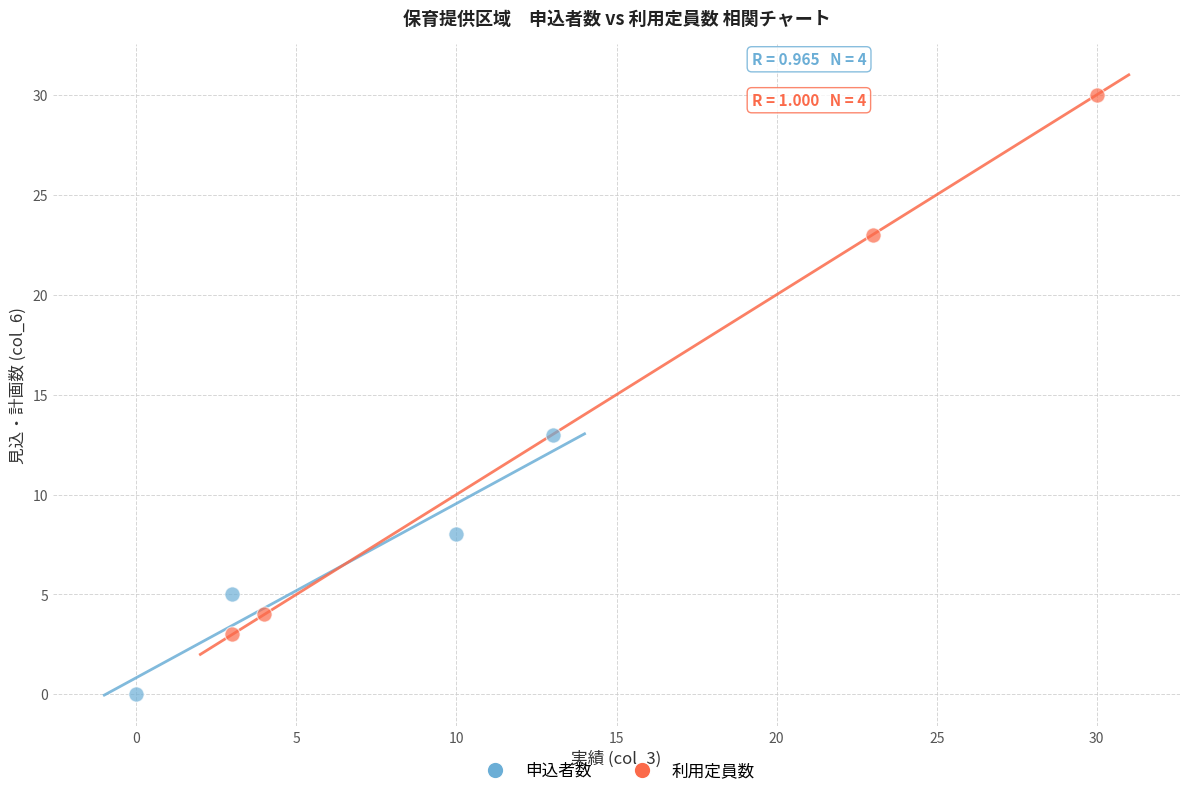

Which series reaches the maximum Y coordinate?

利用定員数